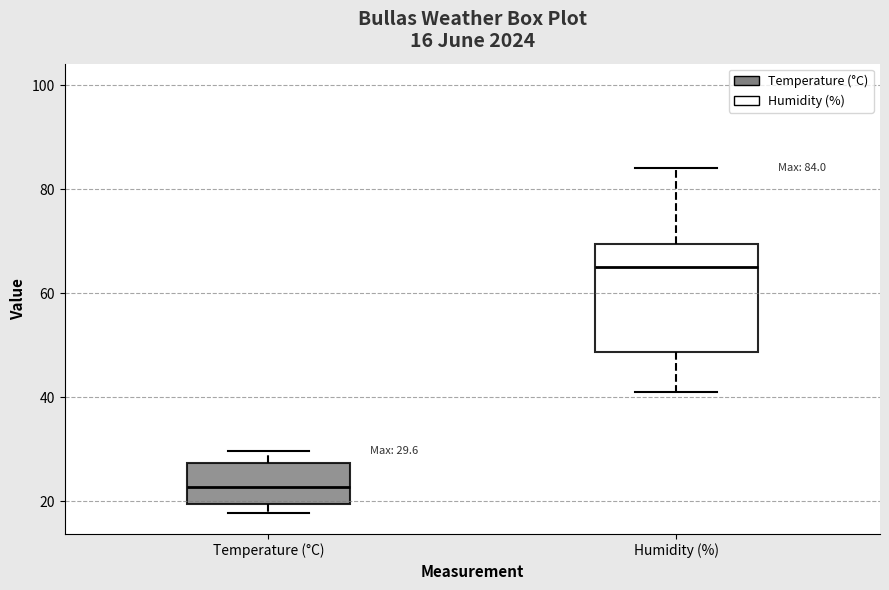

Which box has the lowest median line?

Temperature (°C)